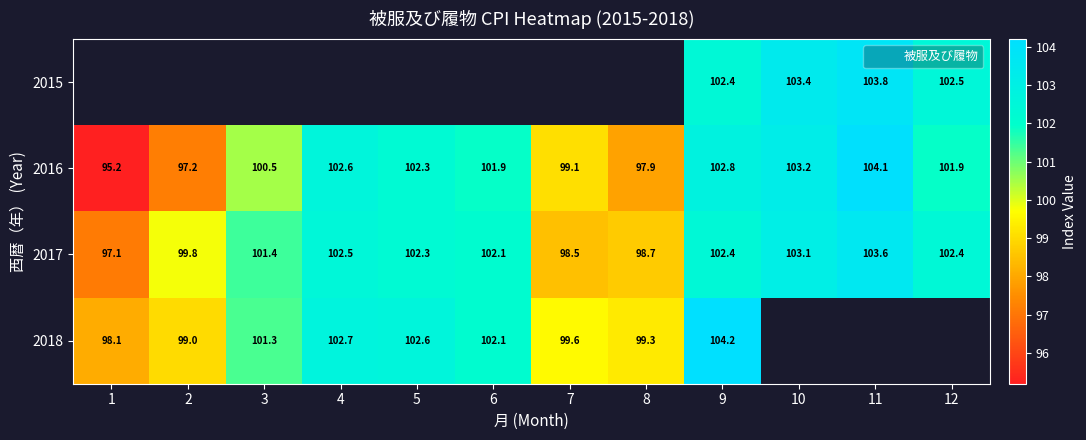

What is the sum of the 2017 values at 2 and 6?

201.9